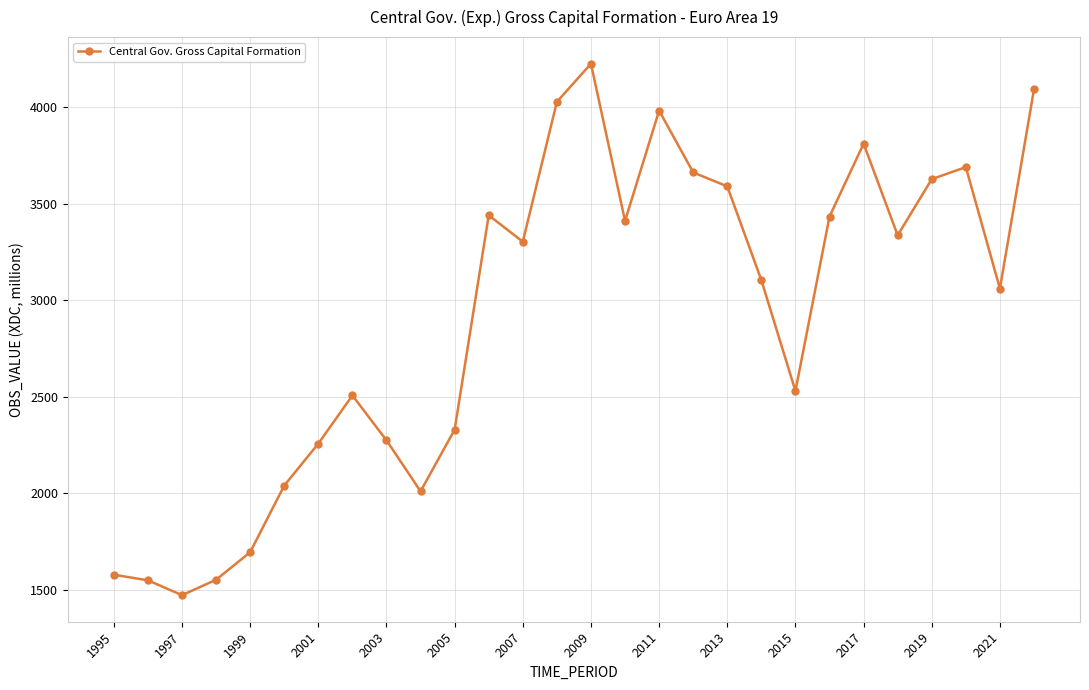

True or false: the data has more than 1 interior local peaks.

True